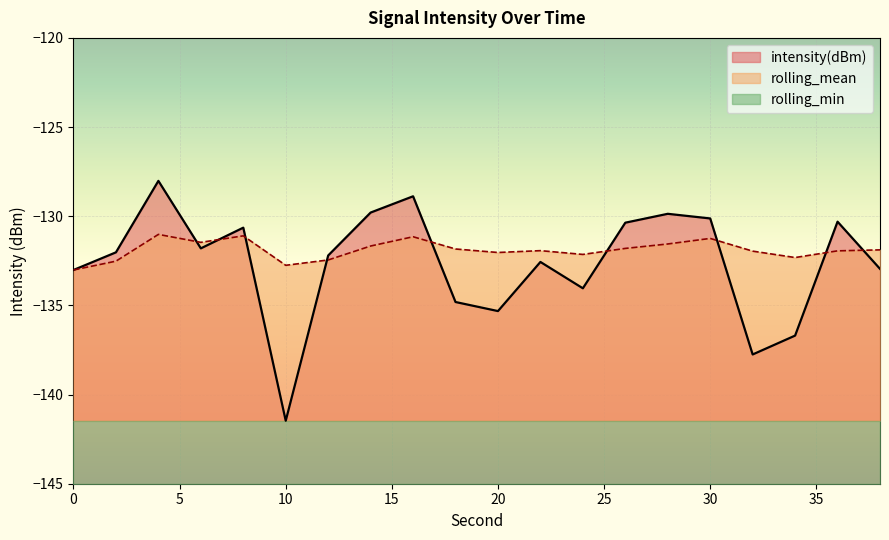

At which category is the sum across all series the highest?

4